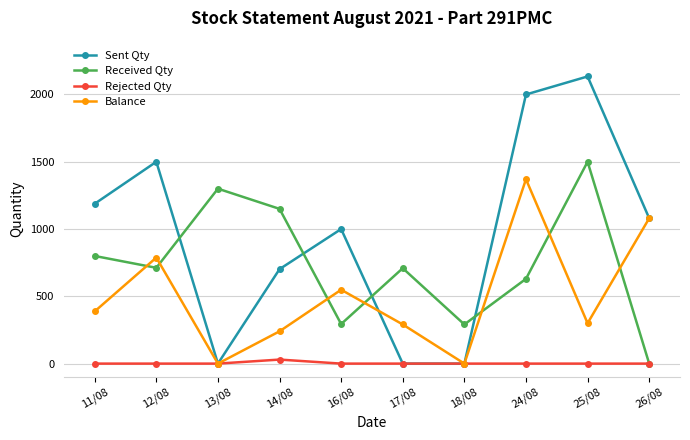

How many lines are shown in the chart?

4